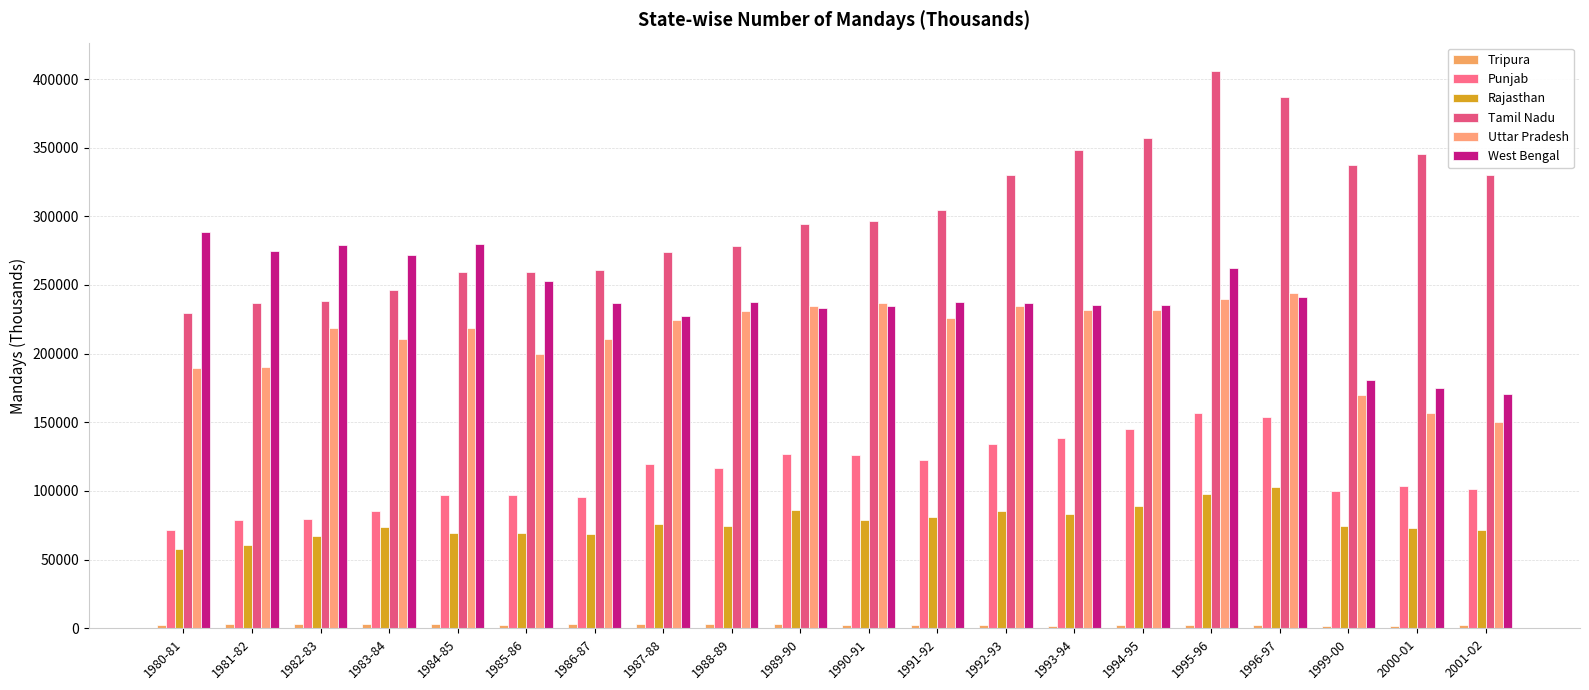

What is the smallest value displayed?

1771